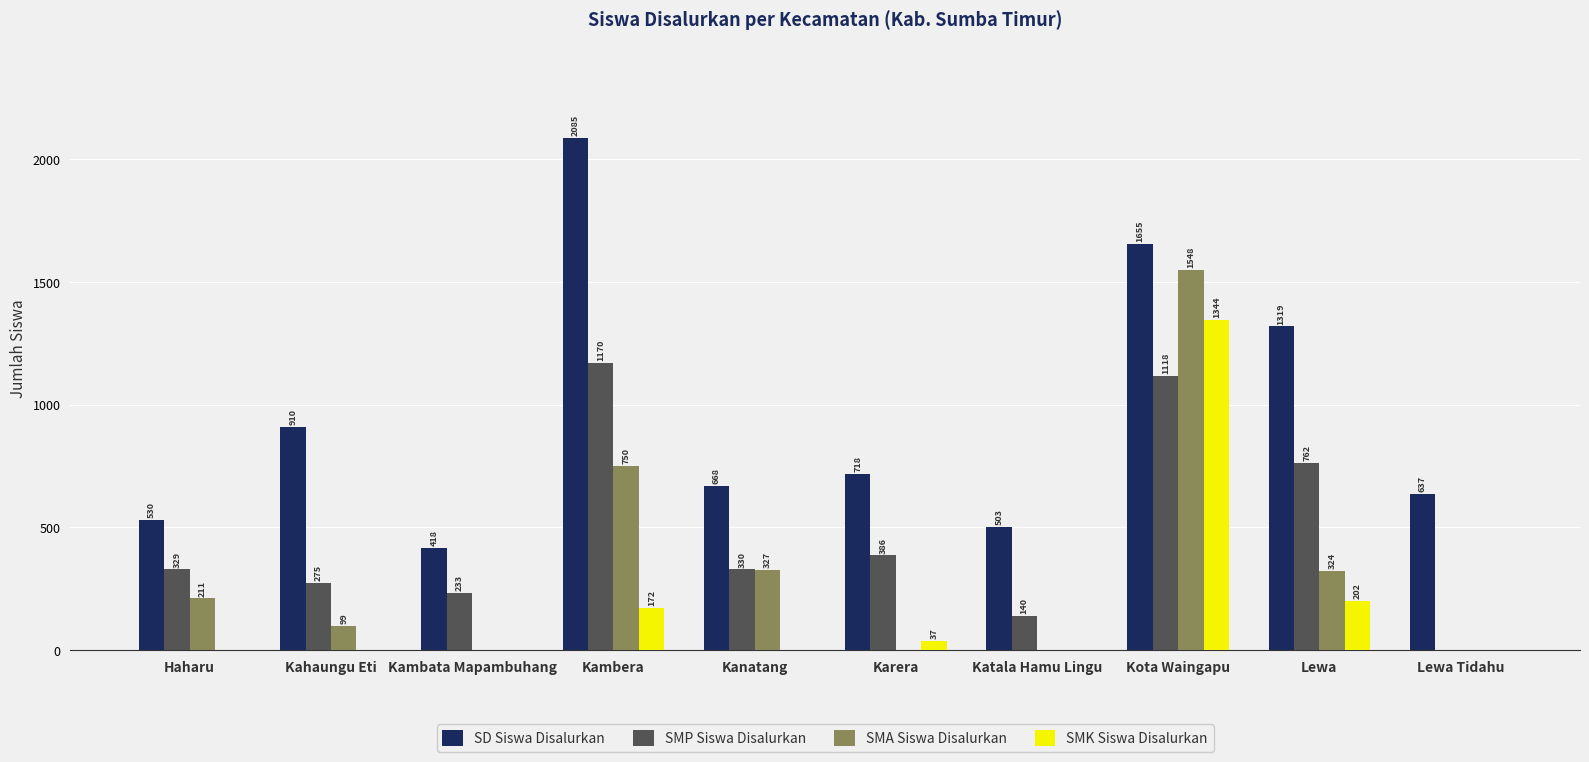

Which category has the highest value in the SD Siswa Disalurkan series?

Kambera